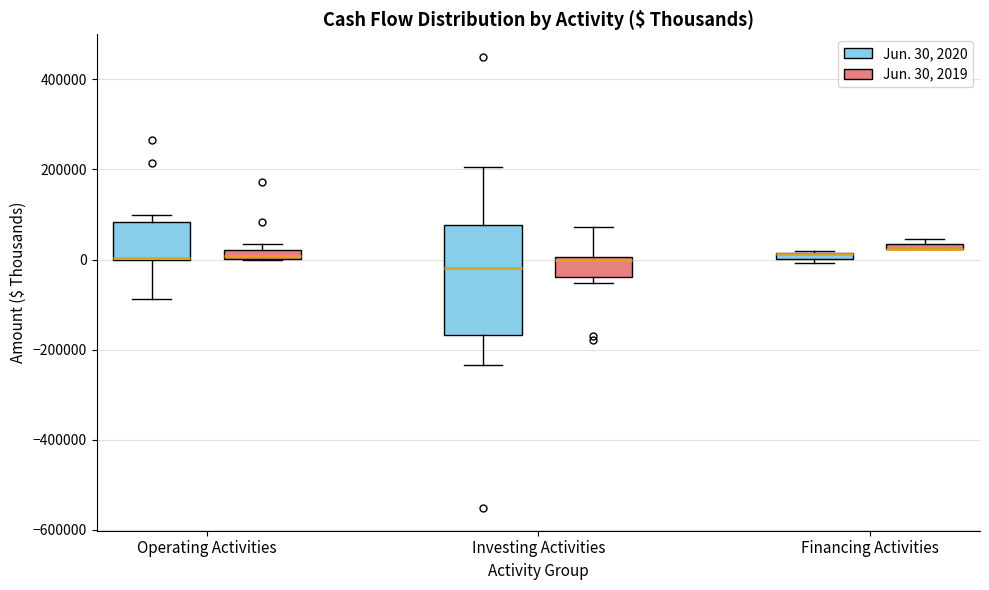

Where is the lower edge of the box for Investing Activities (Jun. 30, 2020) on the y-axis? The values are not printed on the chart, so give them approximately, as read against the axis.

-160000